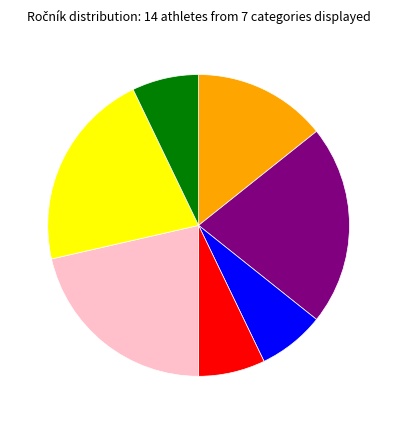

Is there a majority slice in this chart?

No